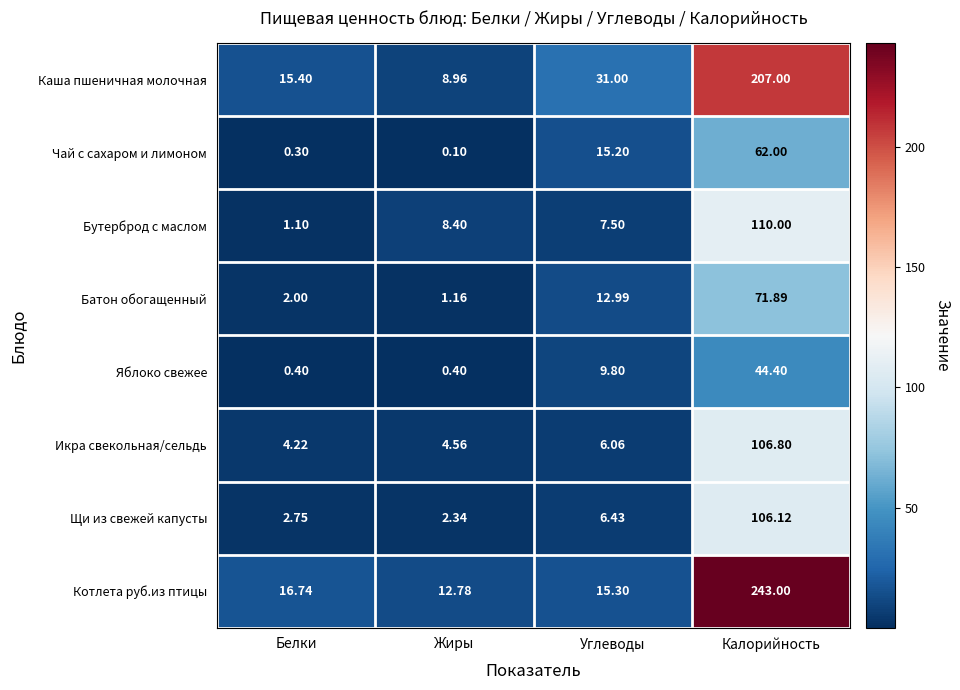

Which label corresponds to the largest value in the chart?

Калорийность